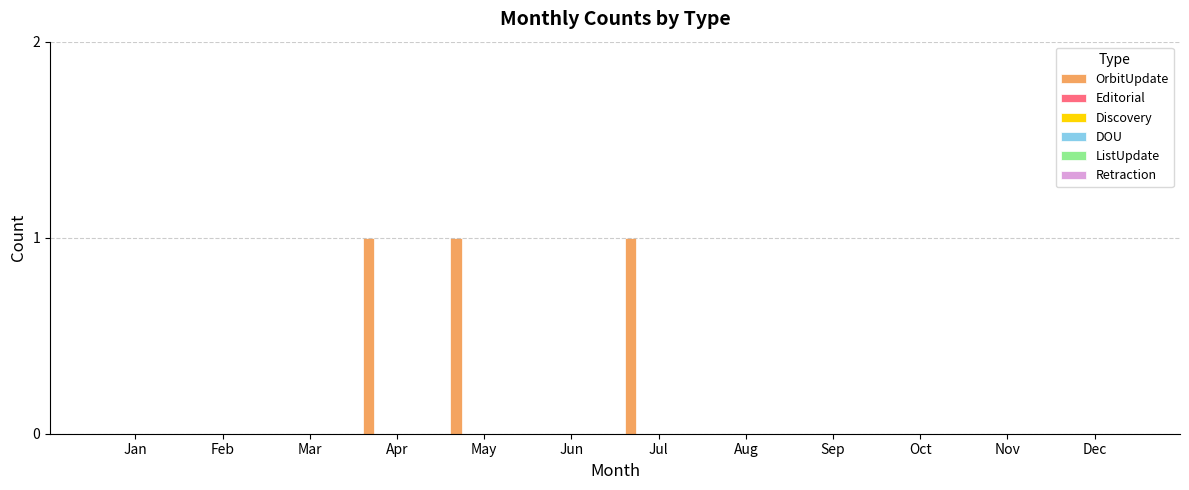

What is the sum of all values?

3